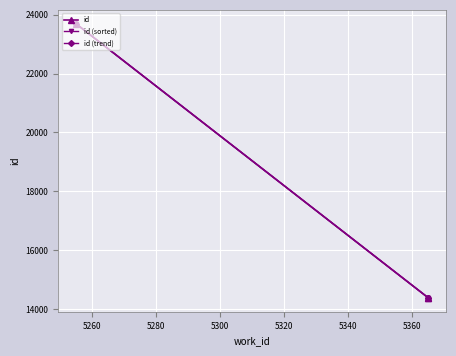

Which series has the largest range (max minus min)?

id